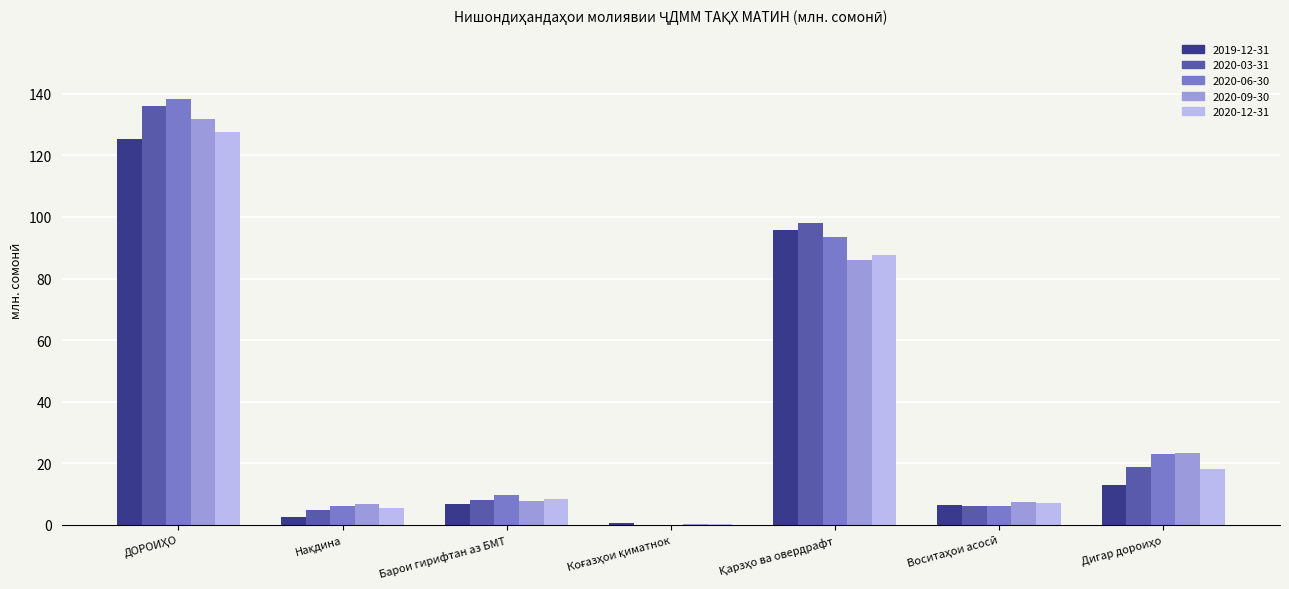

What is the total value across all series at Барои гирифтан аз БМТ?

40.5